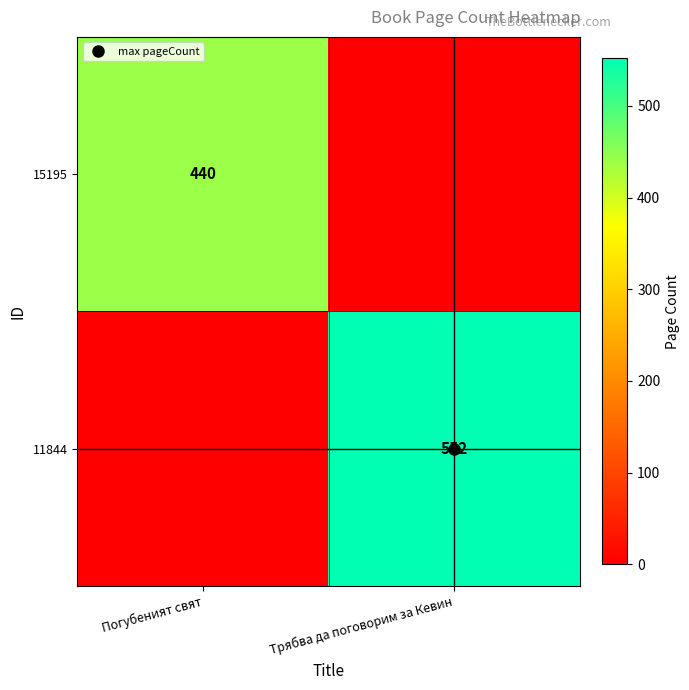

The value of 11844 at Трябва да поговорим за Кевин is 326. True or false?

False